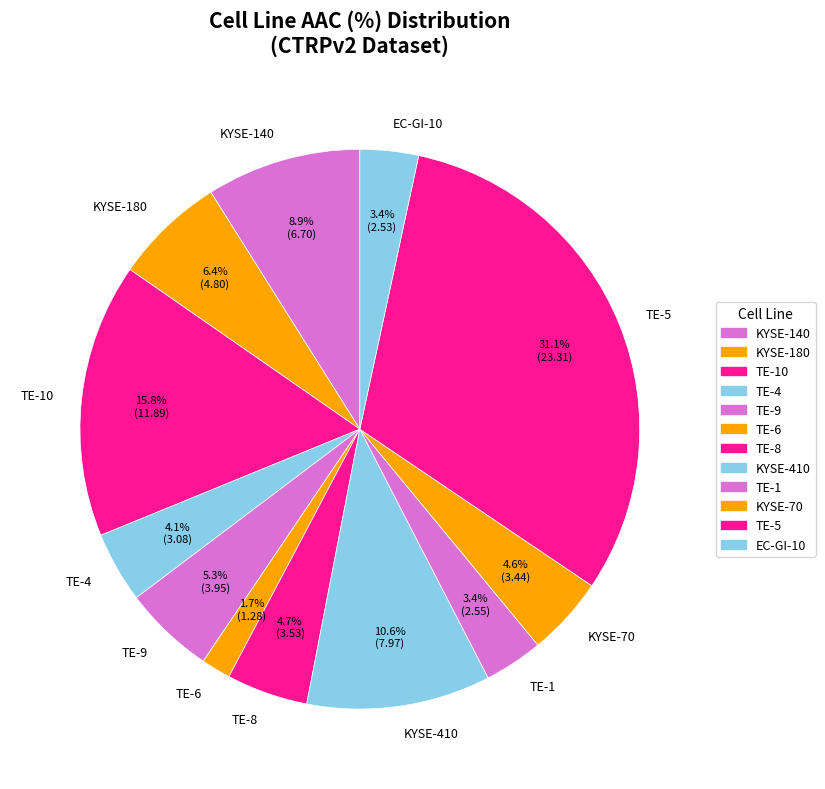

How much of the chart is everything except TE-10?

84.2%